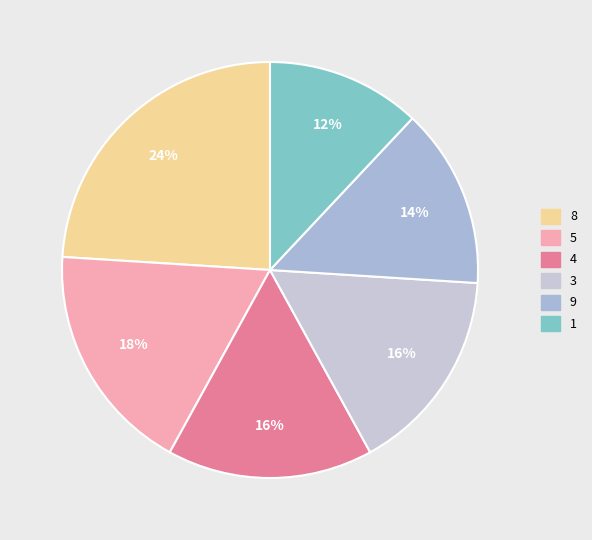

Count the number of slices in the pie.

6